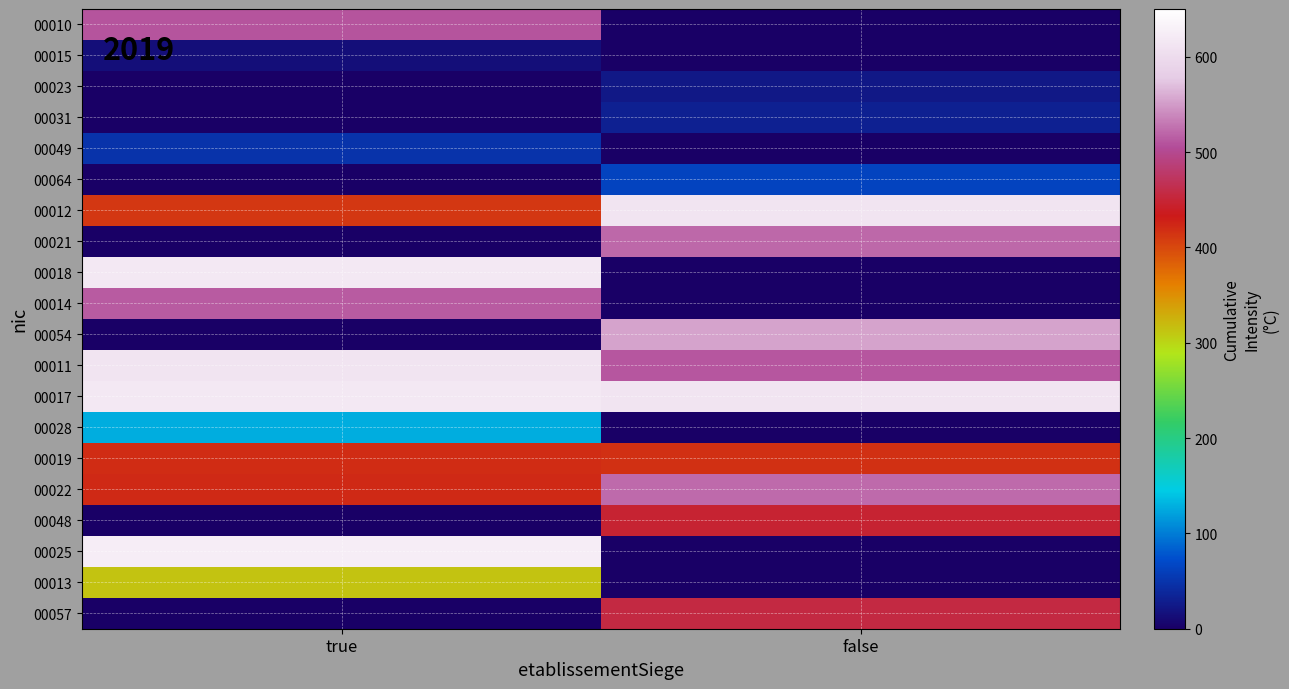

At false, list the series in order from largest to smallest.

00012, 00017, 00054, 00022, 00021, 00011, 00057, 00048, 00019, 00064, 00031, 00023, 00010, 00015, 00049, 00018, 00014, 00028, 00025, 00013